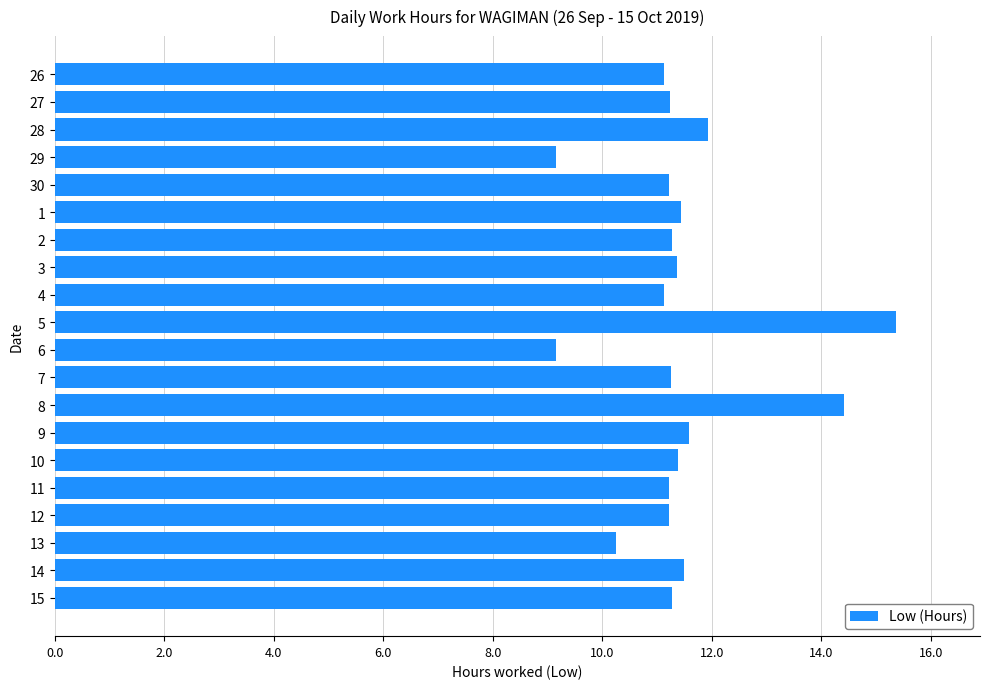

What is the minimum value shown in the chart?

9.2